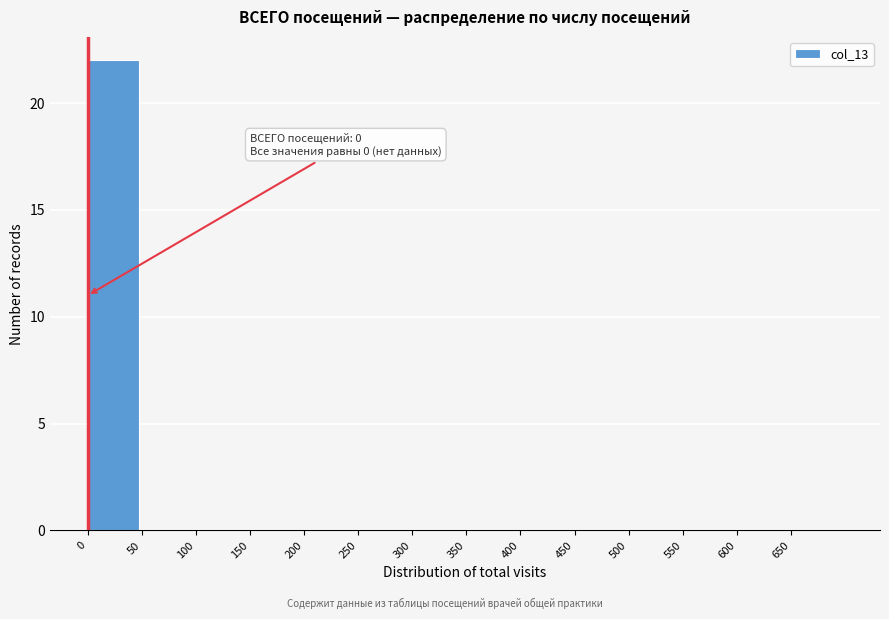

Which range on the x-axis has the tallest bar?

0 to 50